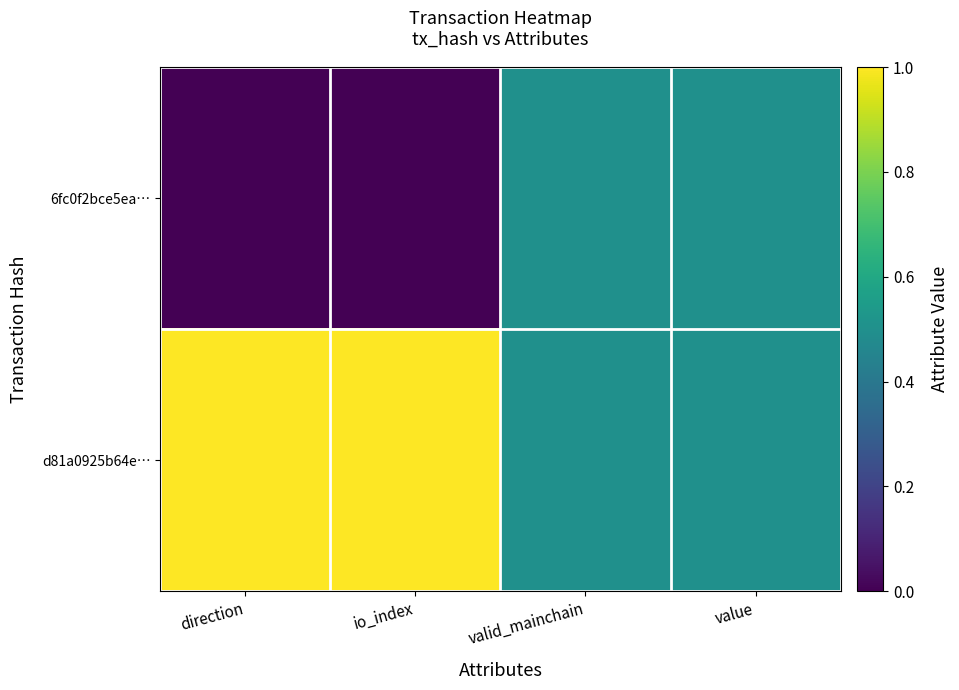

Reading left to right, extract all data points from this chart.

6fc0f2bce5ea…: direction=0.0	io_index=0.0	valid_mainchain=0.5	value=0.5
d81a0925b64e…: direction=1.0	io_index=1.0	valid_mainchain=0.5	value=0.5